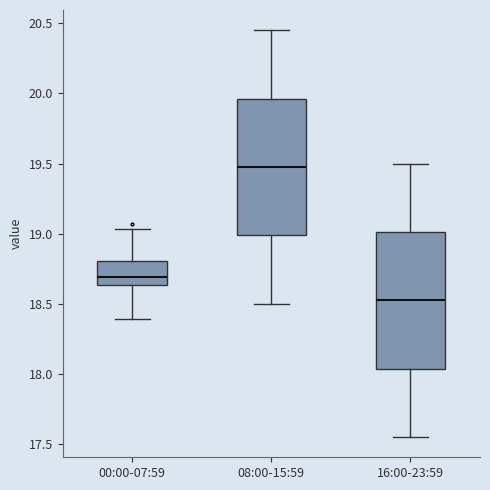

Which box's median line is the lowest?

16:00-23:59